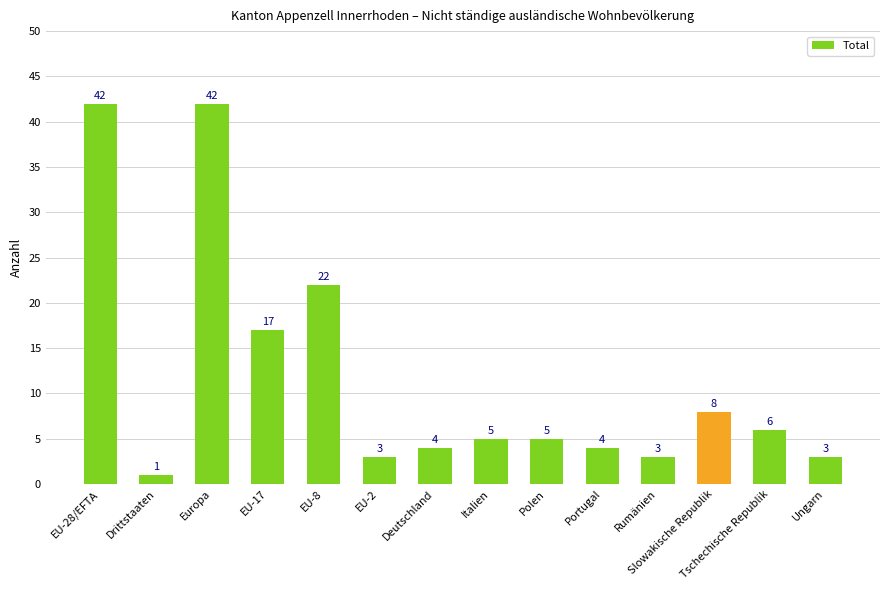

Reading left to right, list all the values displayed in this chart.

42	1	42	17	22	3	4	5	5	4	3	8	6	3